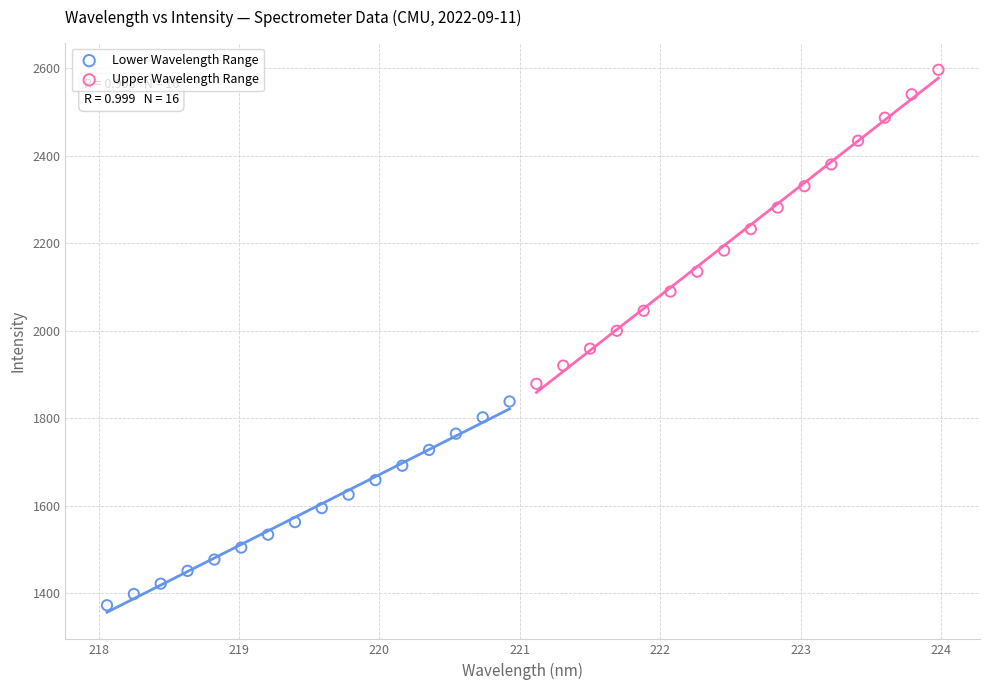

Which series contains the highest Y value?

Upper Wavelength Range